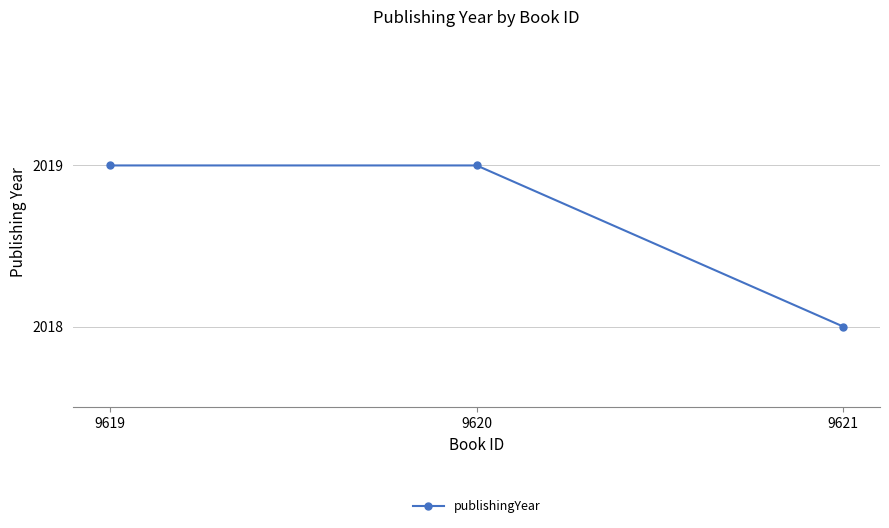

How many values are between 2018 and 2019?

3